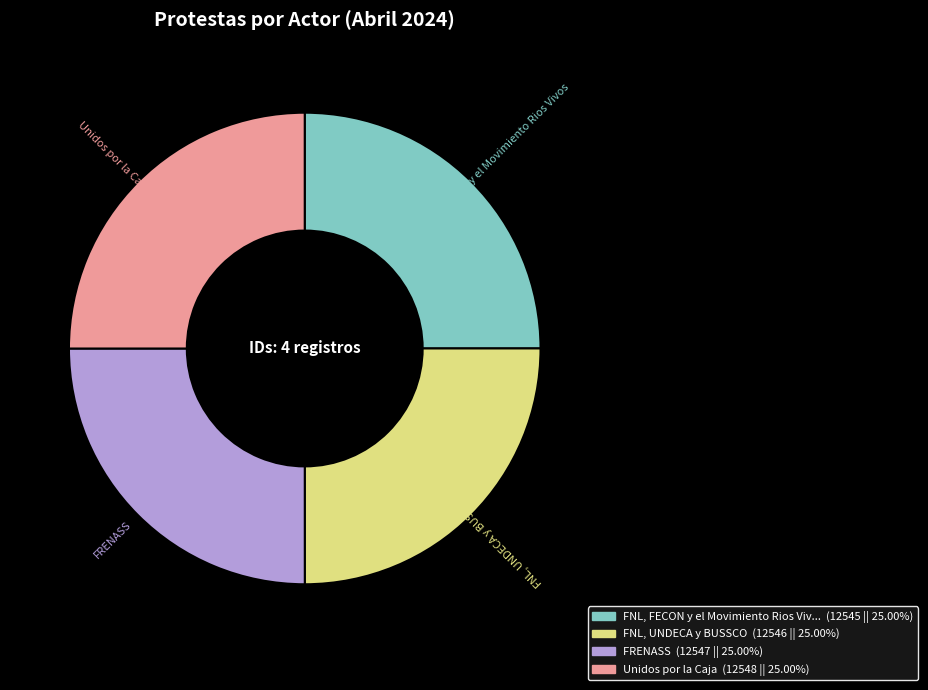

Is there a majority slice in this chart?

No